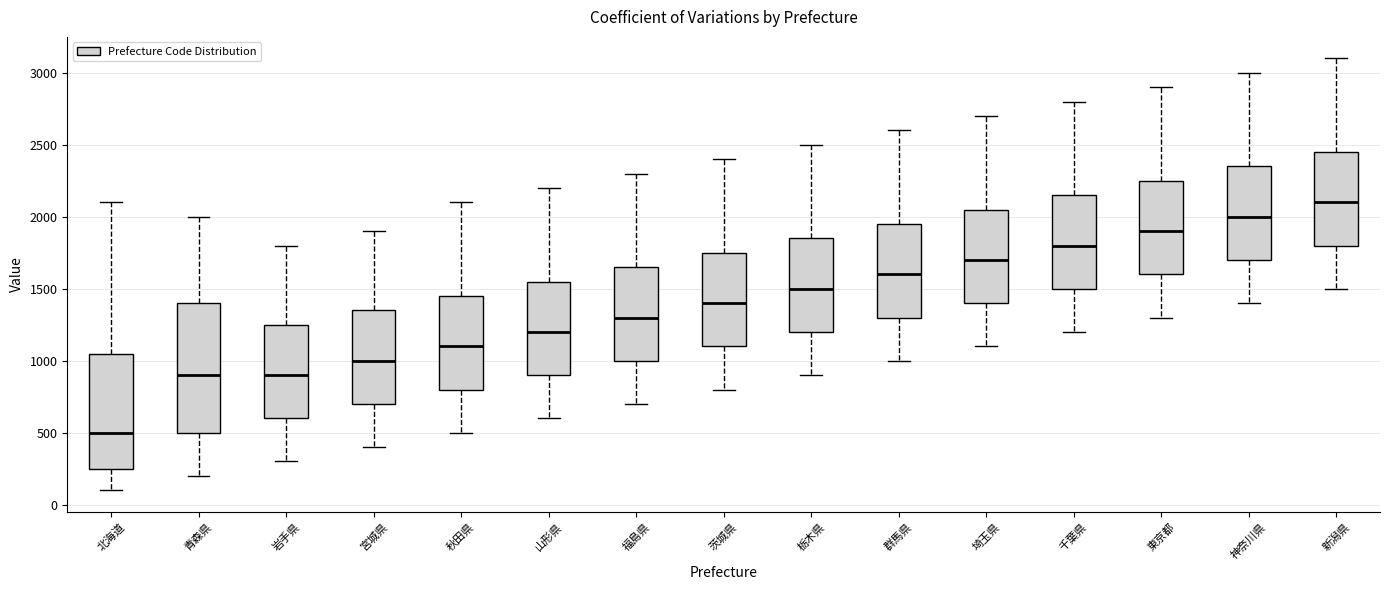

Which box's median line is the lowest?

北海道